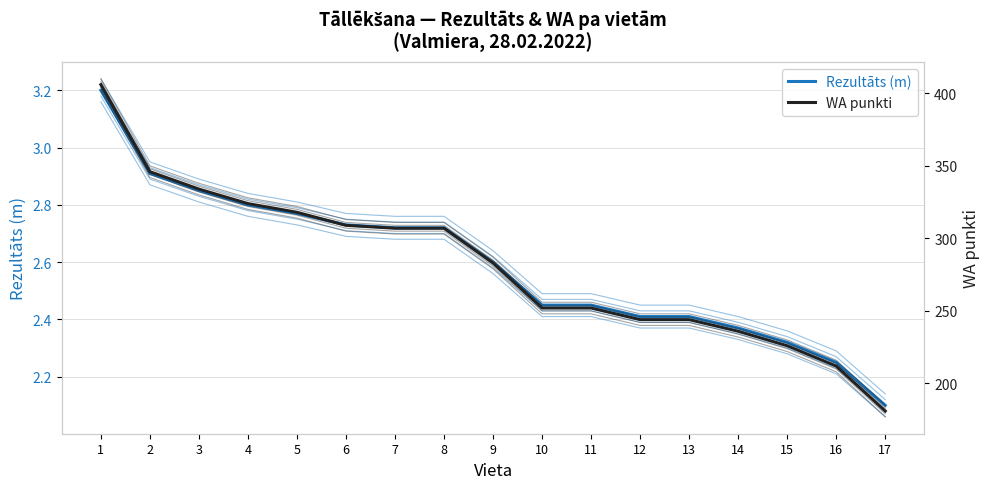

Which has a higher value, 1 or 4?

1